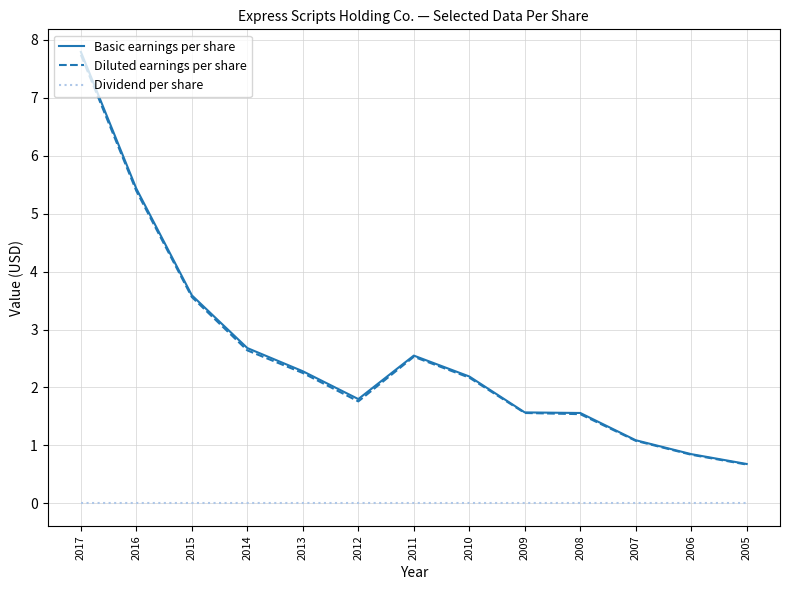

Which series has the largest range (max minus min)?

Basic earnings per share